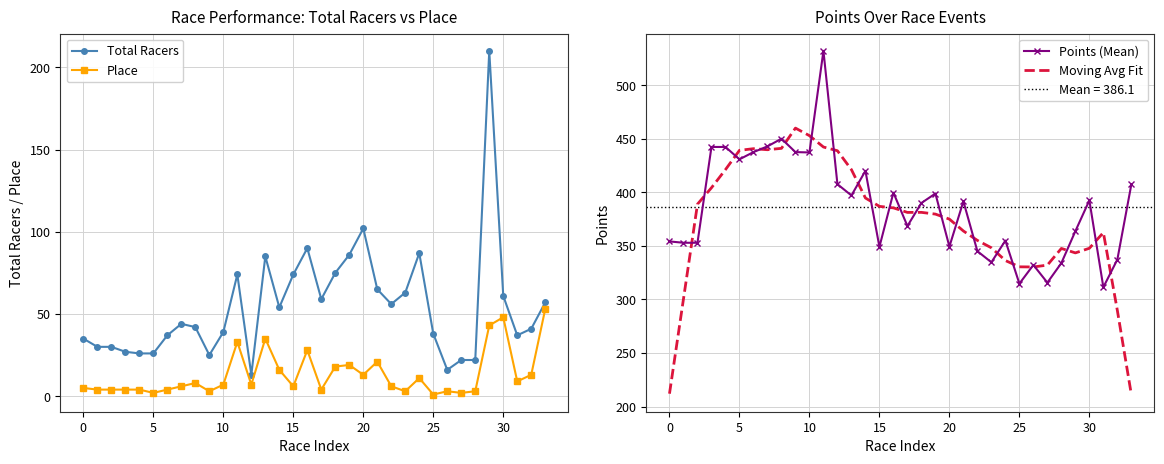

What is the highest value of the Points (Mean) series?

532.0